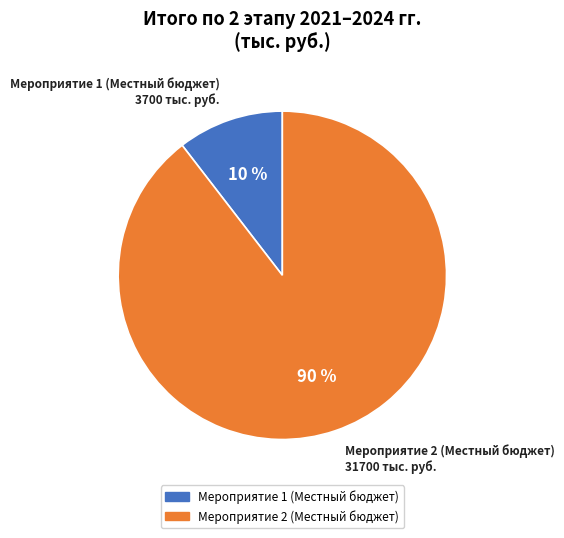

What percentage is the Мероприятие 2 (Местный бюджет) slice, to the nearest percent?

90%